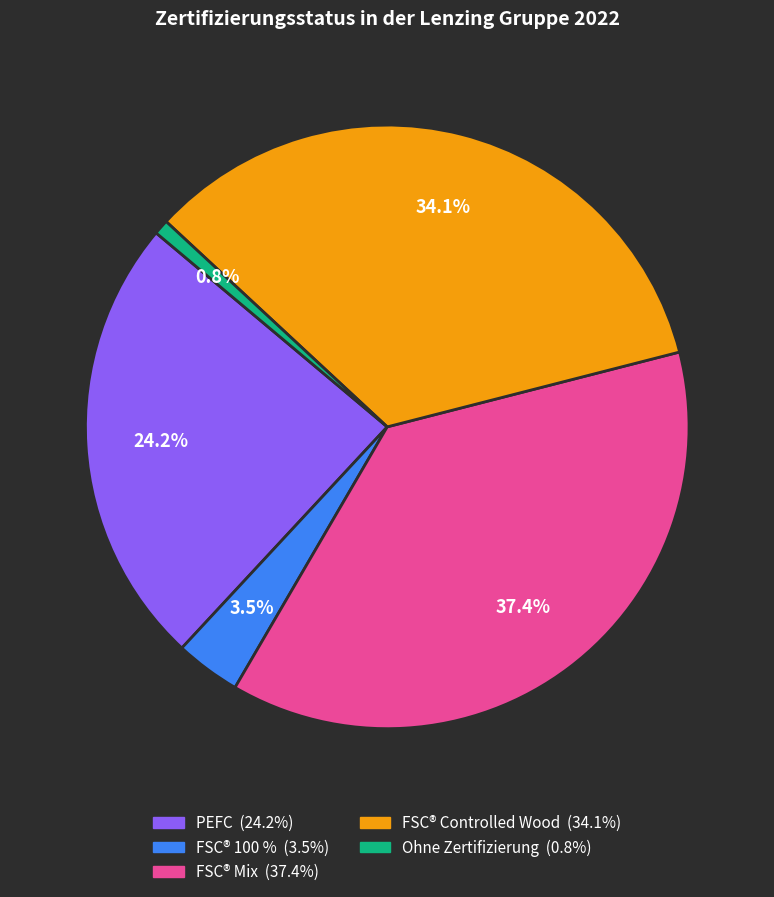

Between FSC® 100 % and Ohne Zertifizierung, which is larger?

FSC® 100 %